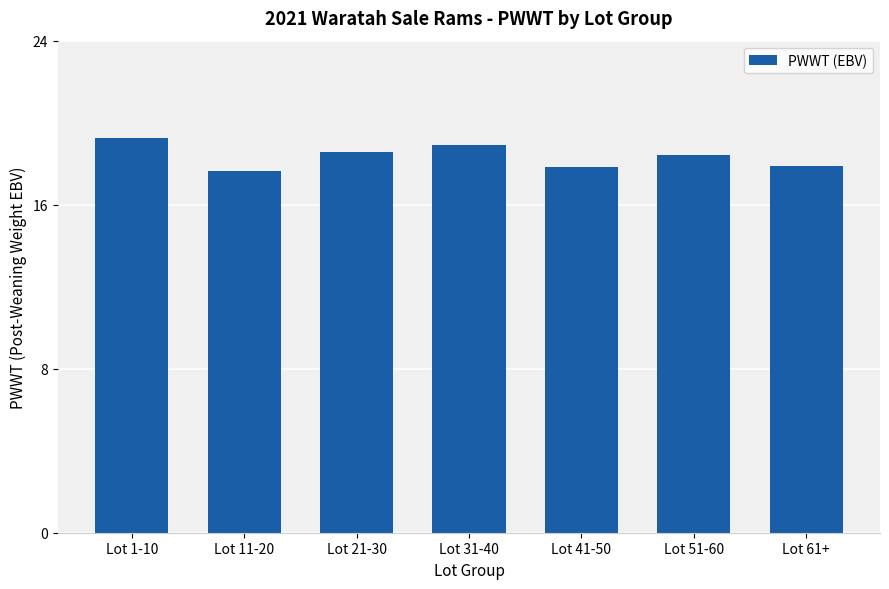

What is the ratio of the value at Lot 31-40 to the value at Lot 11-20?

1.1